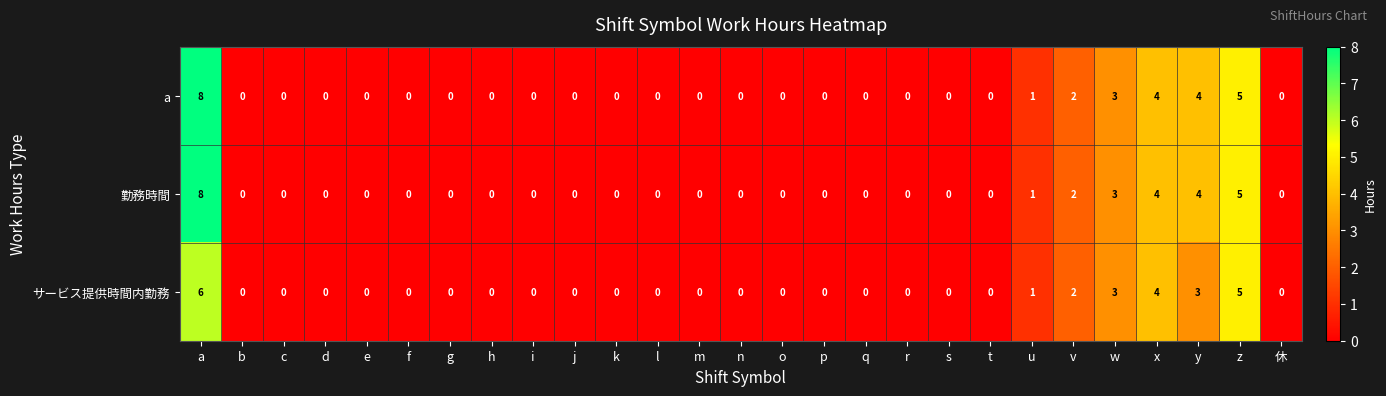

What is the highest value of the サービス提供時間内勤務 series?

6